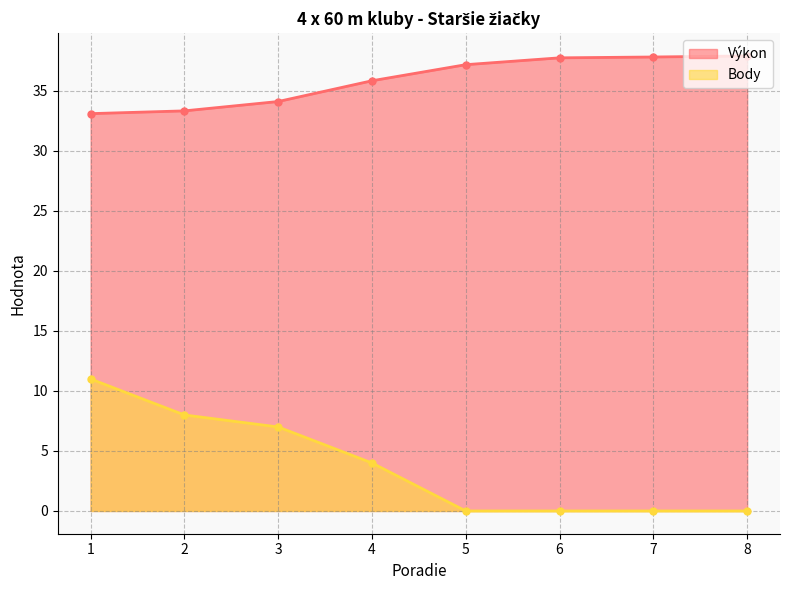

What is the difference between the maximum and minimum values in the Body series?

11.0